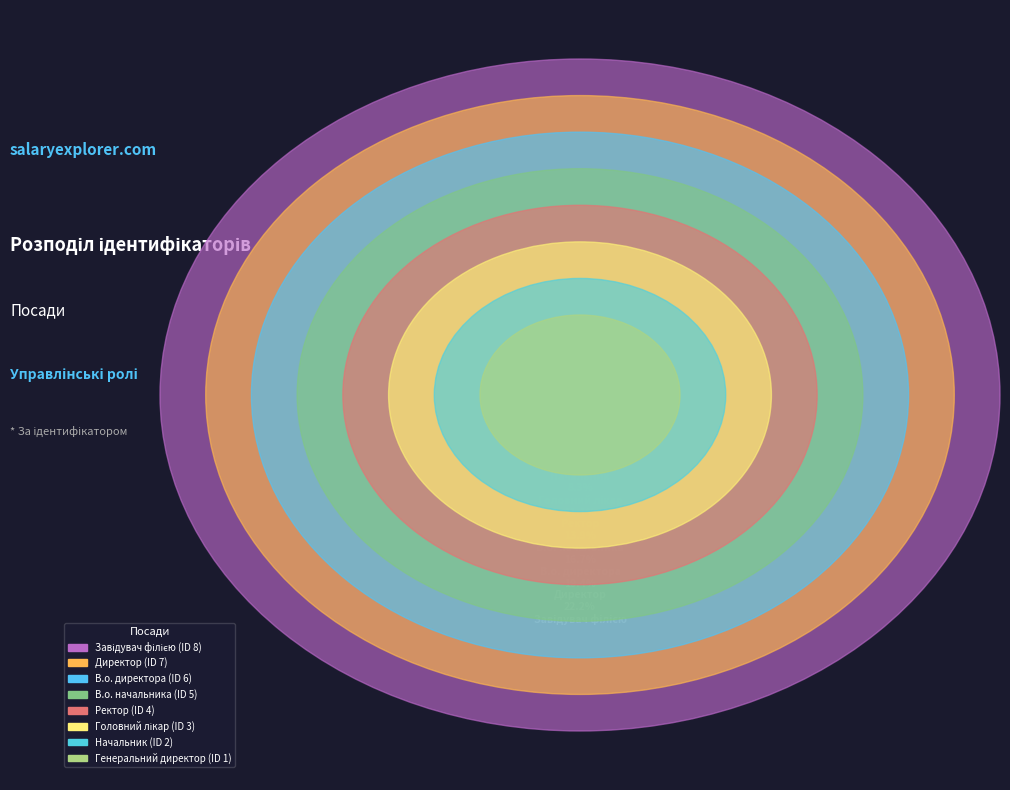

How many slices are in this pie chart?

8